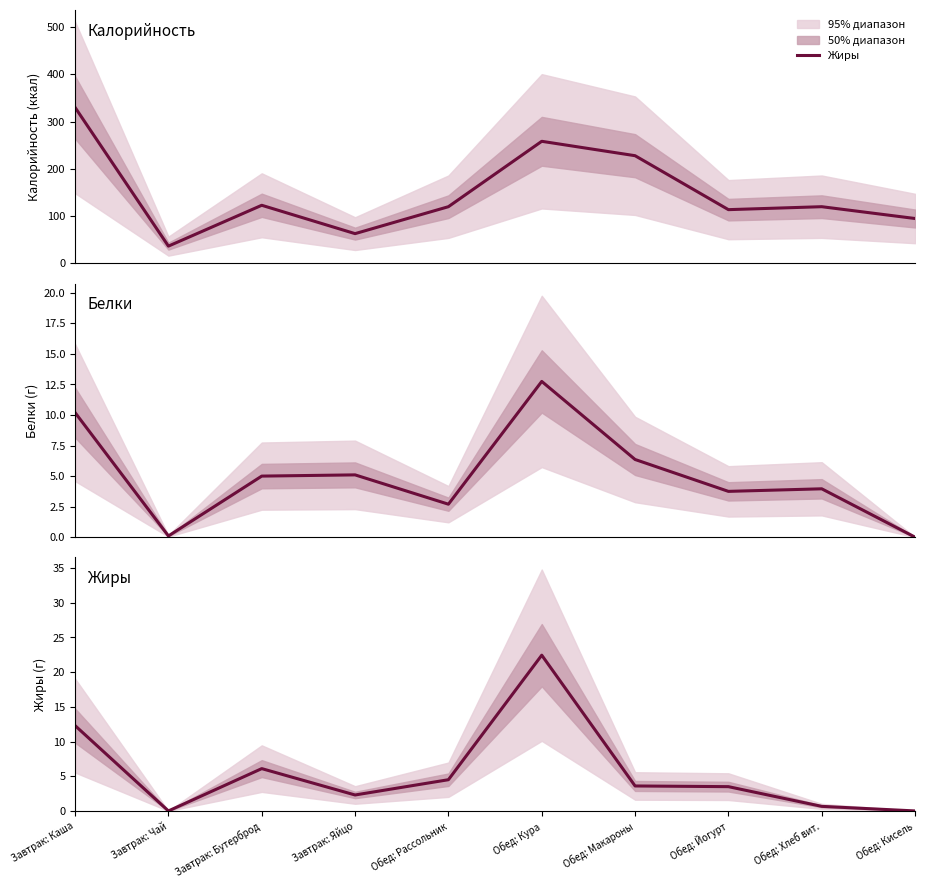

Reading left to right, transcribe all the data shown in this chart.

Калорийность: 330.0	36.6	123.0	63.0	120.0	258.3	227.9	113.8	120.0	95.0
Белки: 10.2	0.1	5.0	5.1	2.7	12.8	6.4	3.8	4.0	0.0
Жиры: 12.3	0.0	6.1	2.3	4.5	22.4	3.6	3.5	0.7	0.0